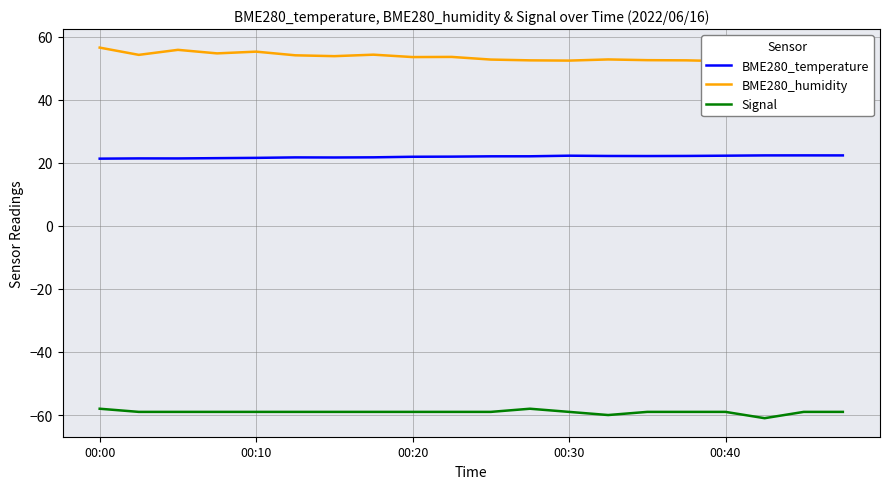

How many distinct data groups are displayed?

3